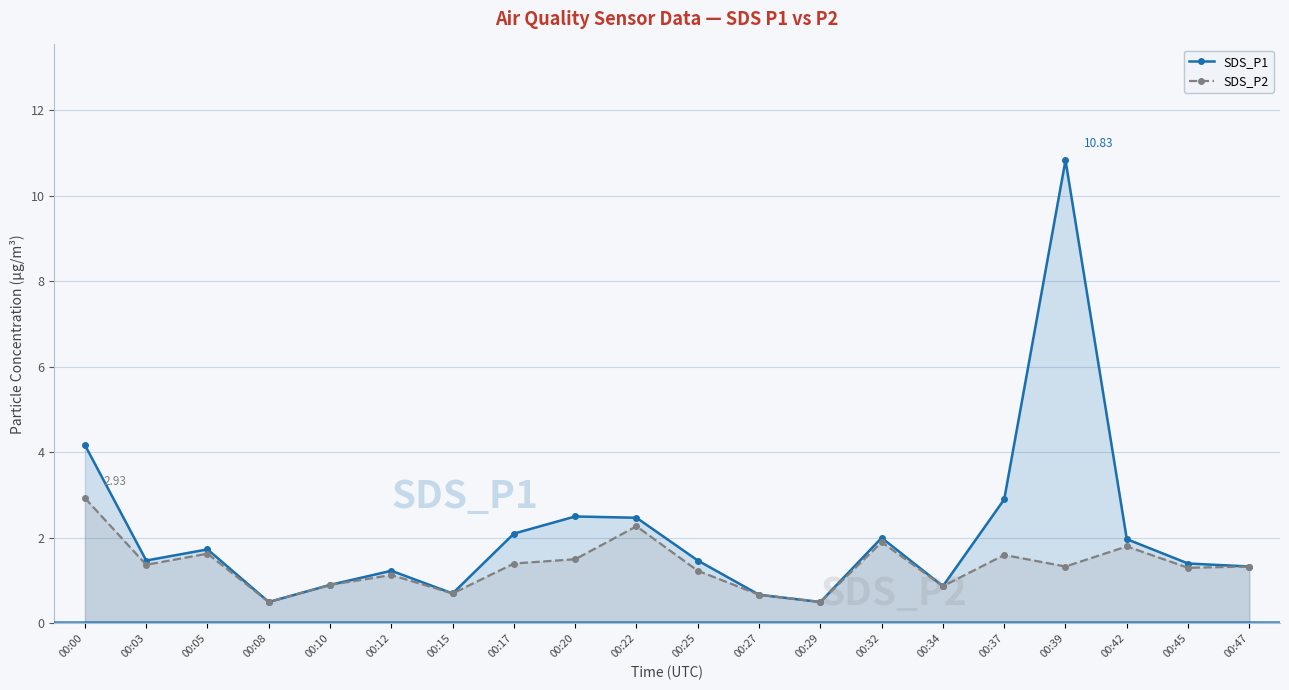

List the series in order of their overall mean, highest first.

SDS_P1, SDS_P2